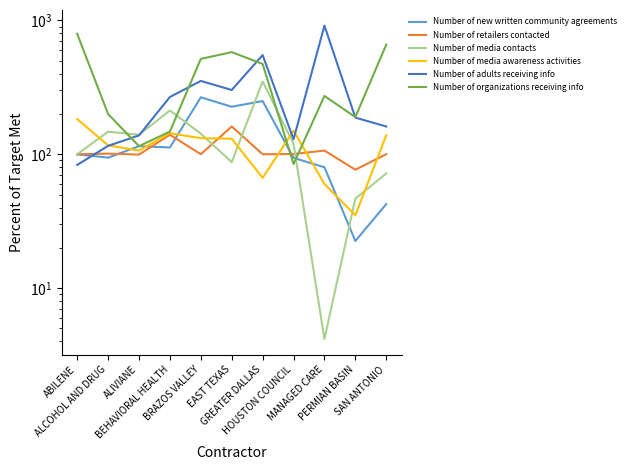

Where does the Number of adults receiving info series first go above 188?

BEHAVIORAL HEALTH